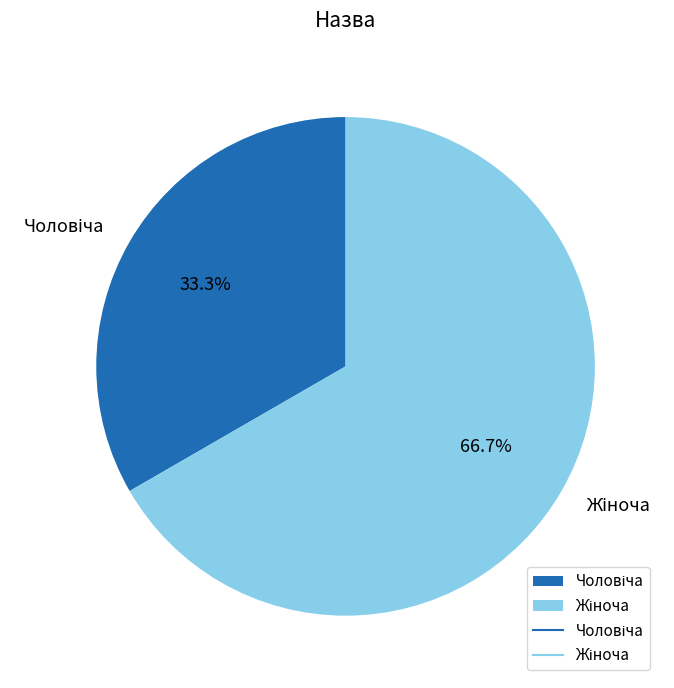

Count the number of slices in the pie.

2